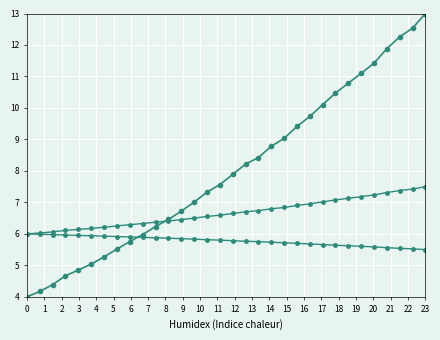

The value of col_1 at 12 is 6.7. True or false?

True